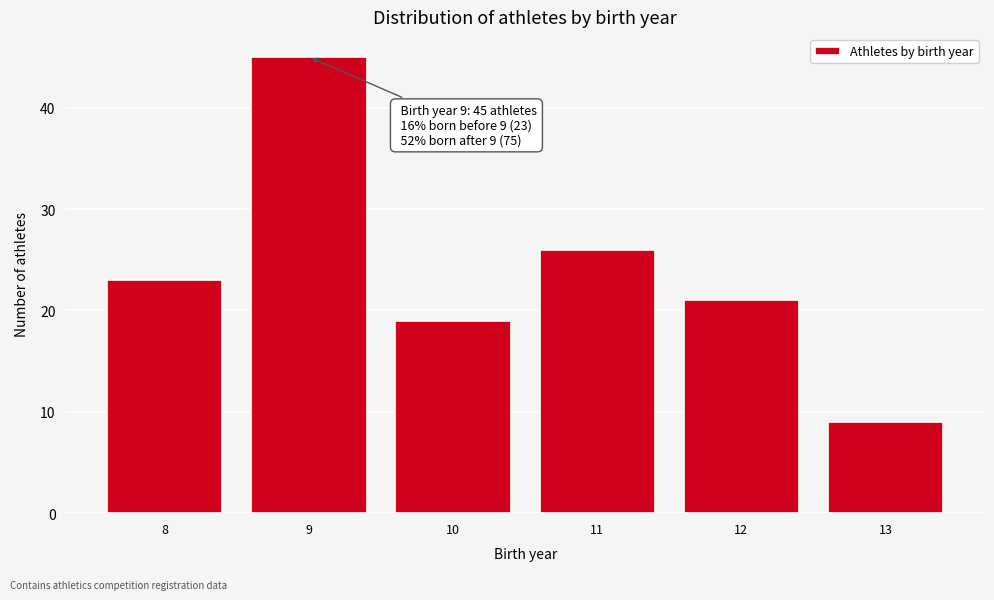

Reading left to right, transcribe all the data shown in this chart.

23	45	19	26	21	9